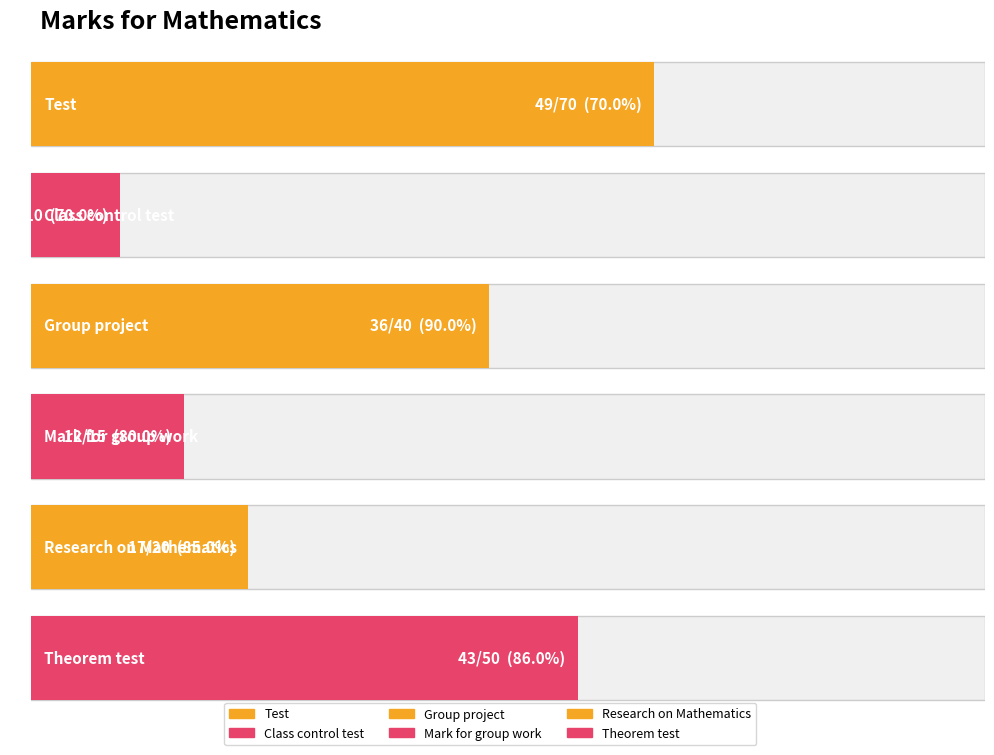

How many groups of bars are there?

6